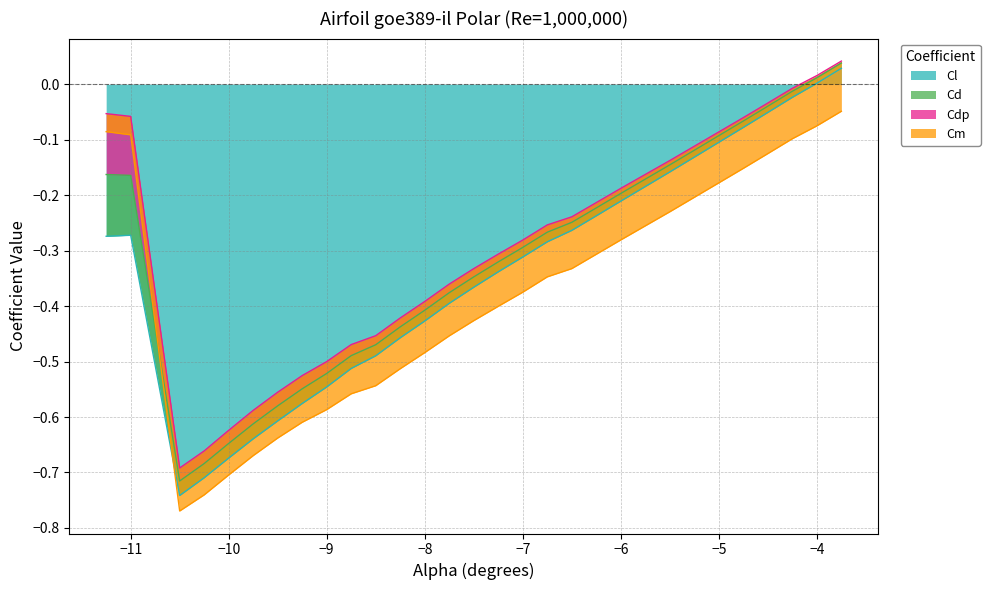

True or false: Cd and Cdp intersect in this chart.

False